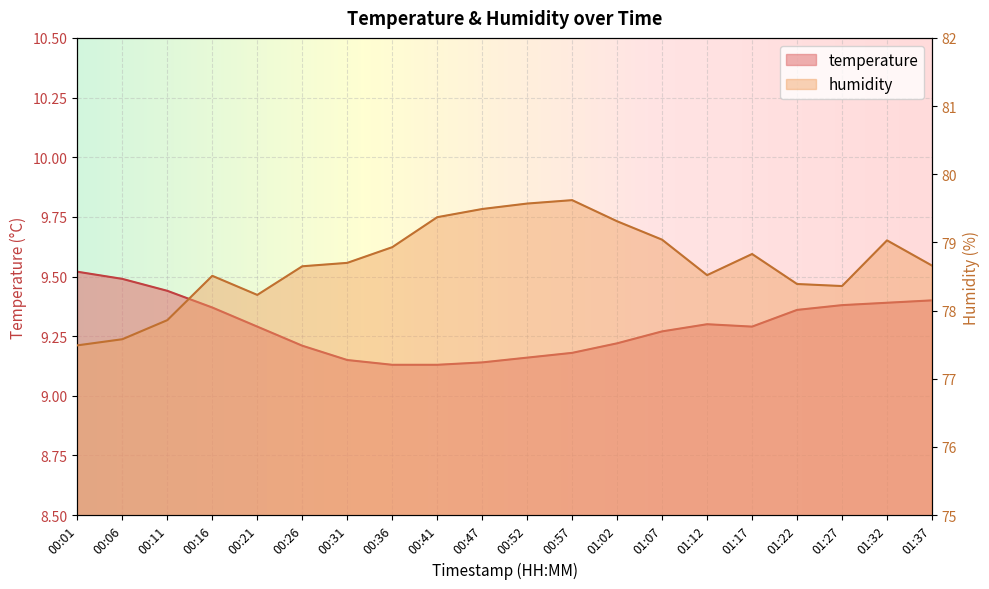

How many data points in humidity are less than 78?

3